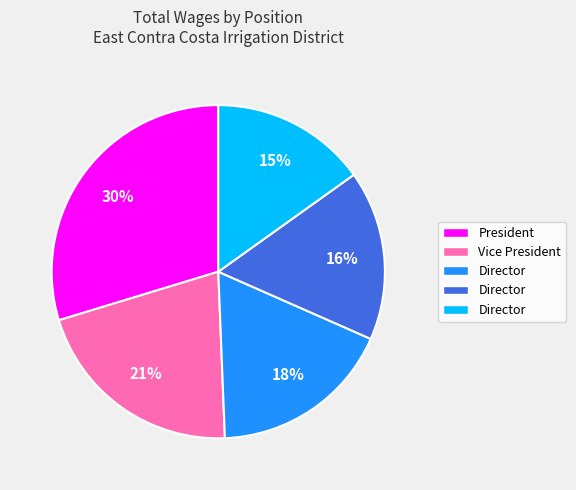

Is there any slice that represents more than half of the pie?

No